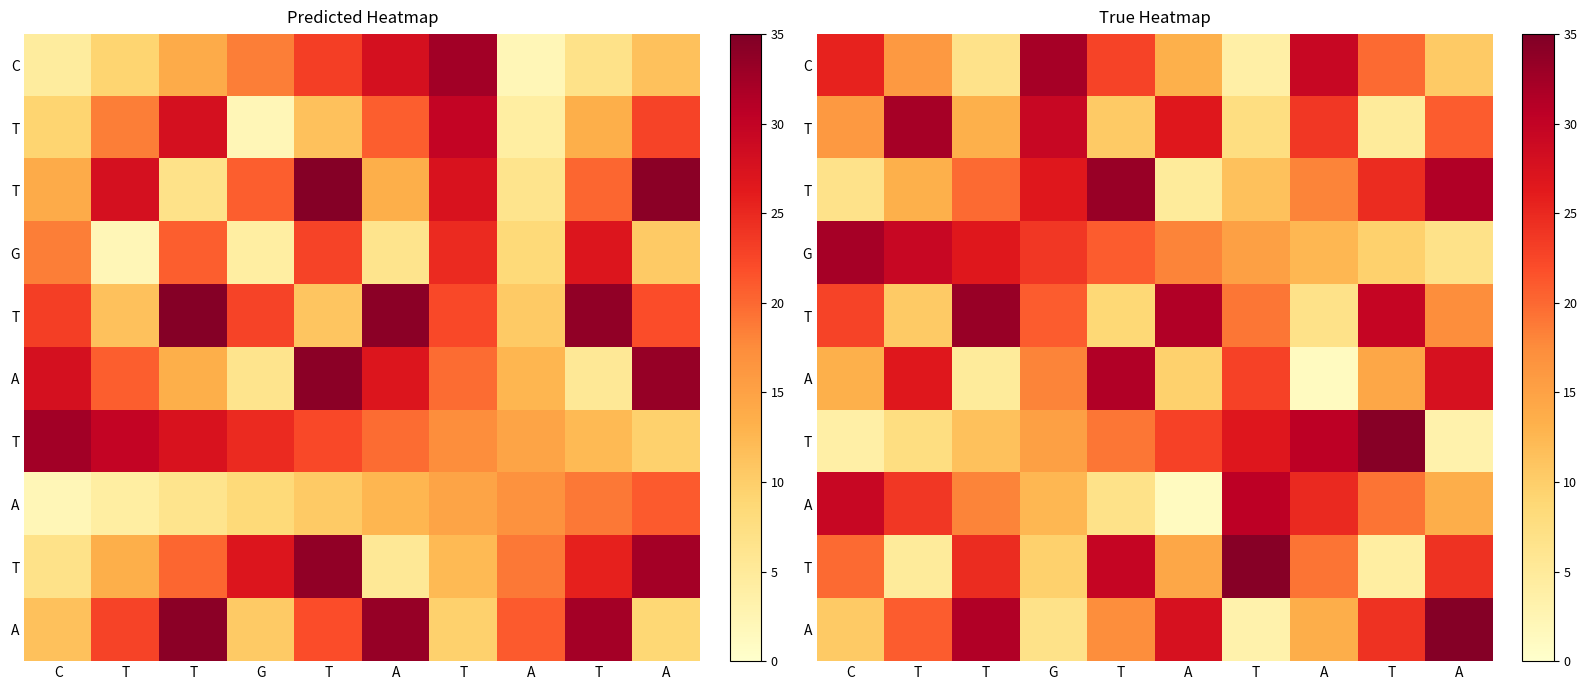

Count the number of data series in this chart.

10